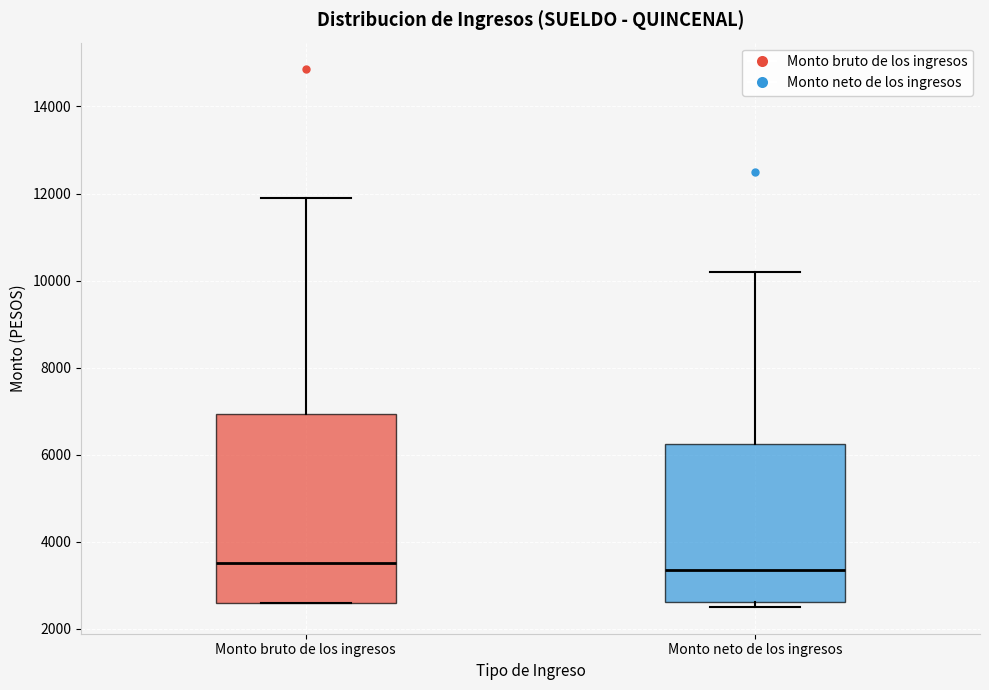

Reading left to right, transcribe this box plot: for each box, give where its median line is, the range the box spans, and where its two whiskers end, as read against the y-axis. The values are not printed on the chart, so give them approximately, as read against the axis.

Monto bruto de los ingresos: median 3600, box 2600 to 7000, whiskers 2600 to 12000
Monto neto de los ingresos: median 3400, box 2600 to 6200, whiskers 2600 (just below the box's lower edge) to 10200